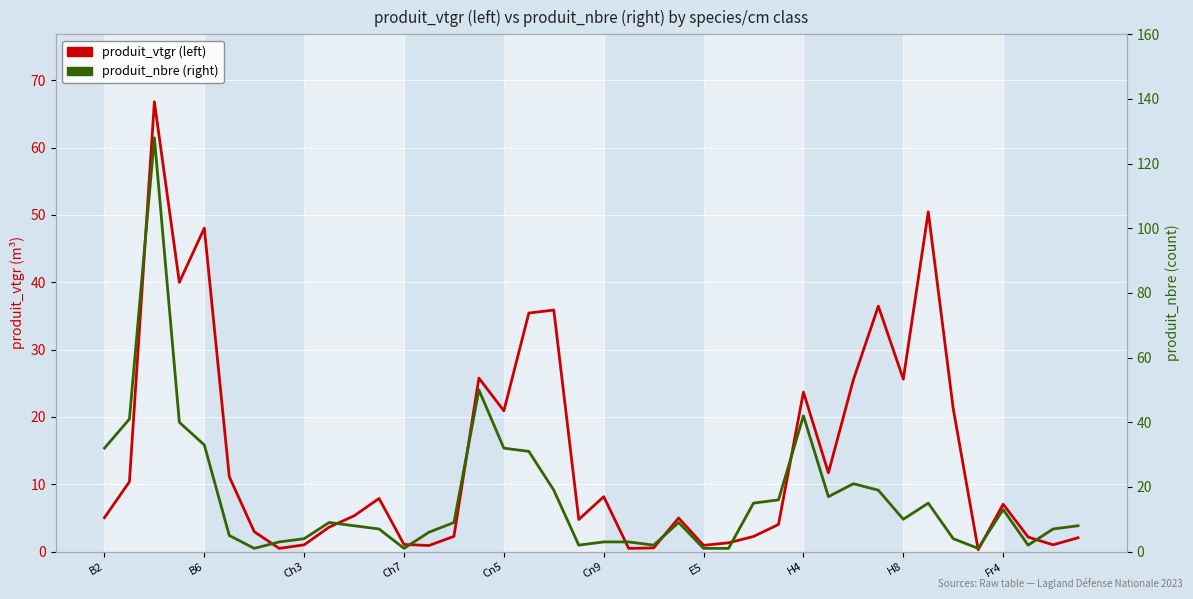

At how many categories does at least one series exceed 81?

1